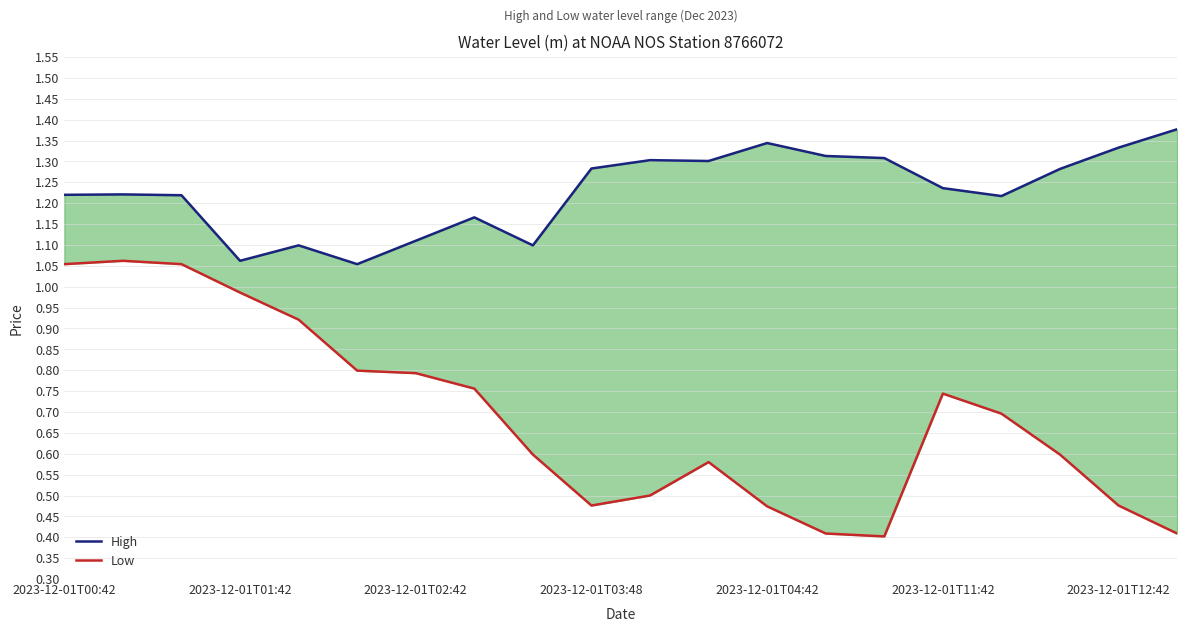

What are all the series names shown in the legend?

High, Low